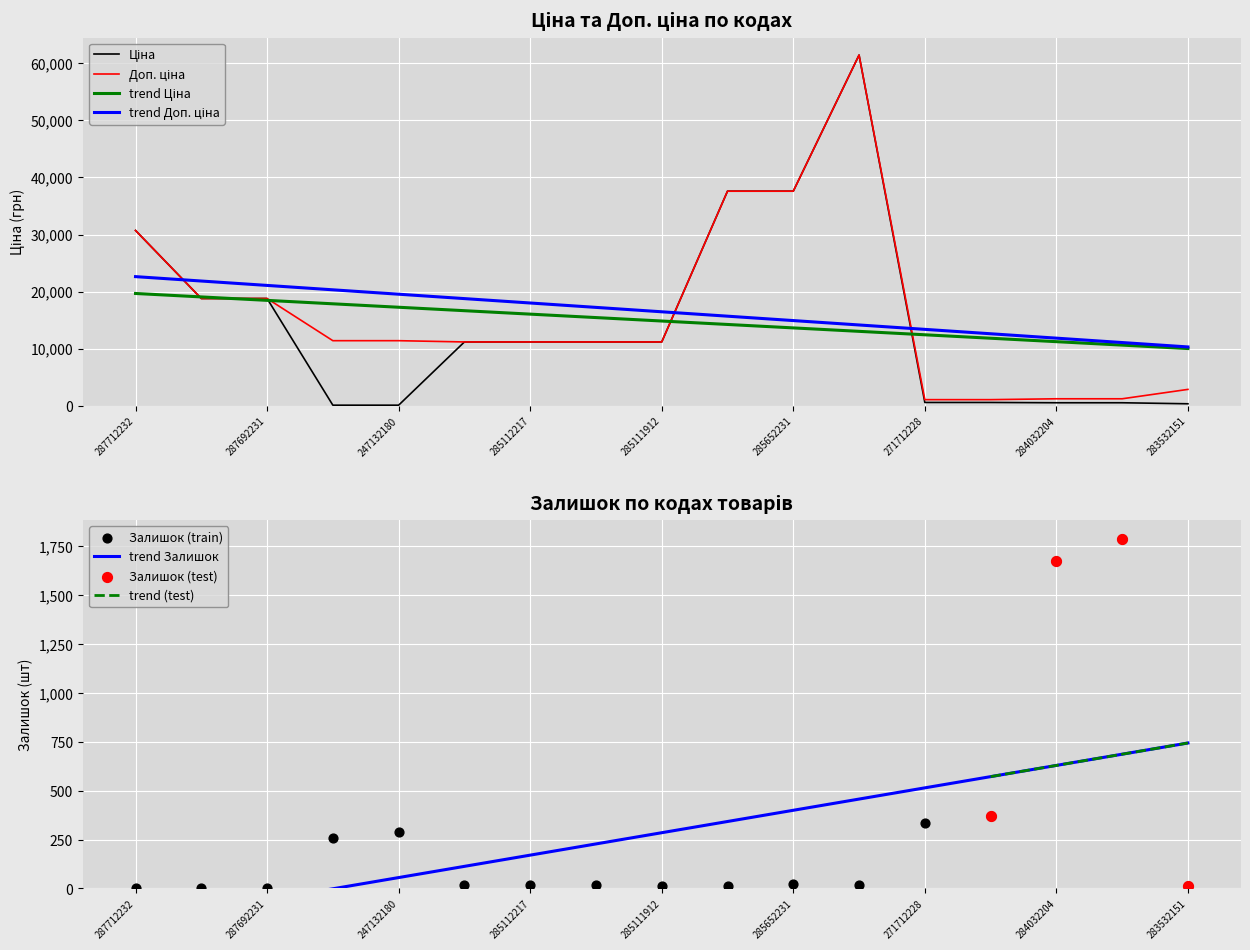

At how many categories does at least one series exceed 36748?

3